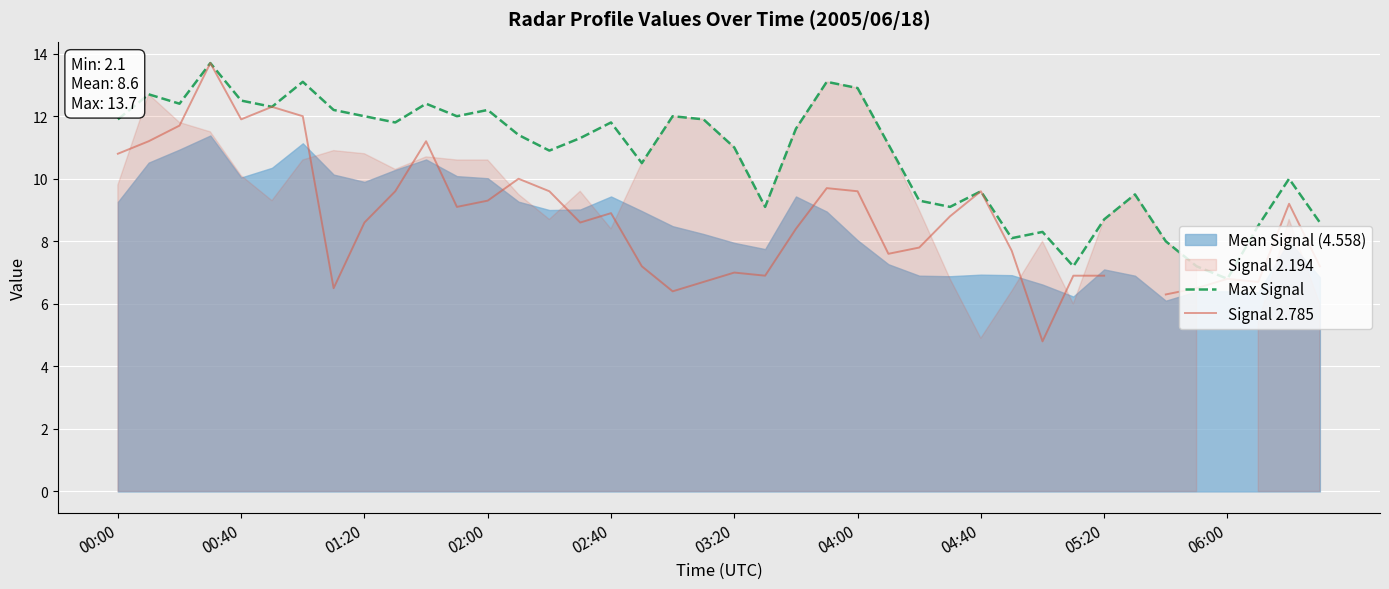

True or false: Max Signal and Signal 2.785 cross at least once.

False